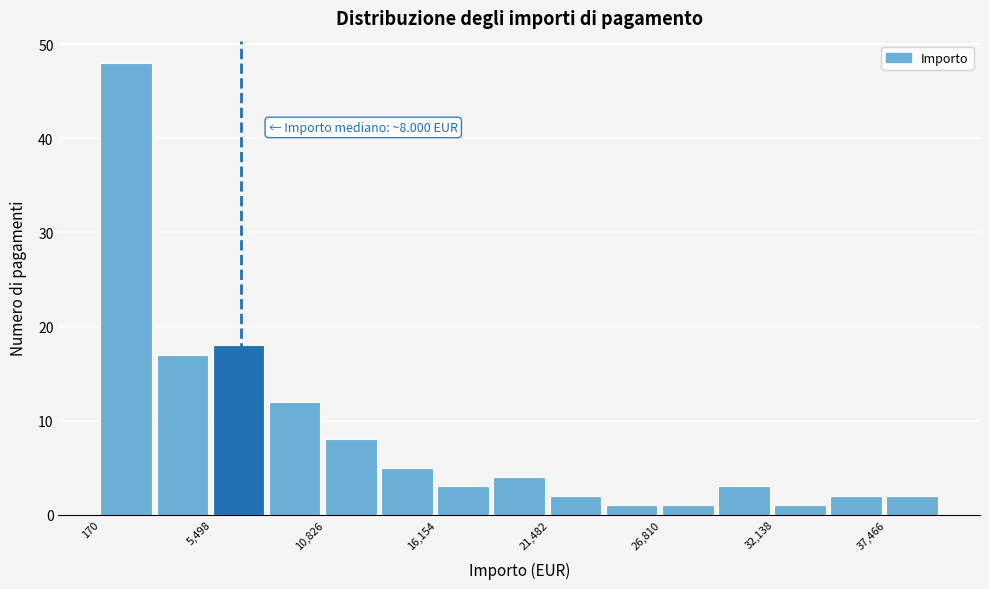

Around what value on the x-axis is the tallest bar? Give the approximate position of its centre, as read against the axis.

1000